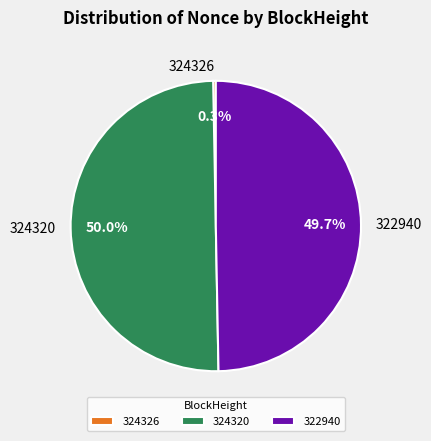

Is the sum of 322940 and 324320 greater than half?

Yes